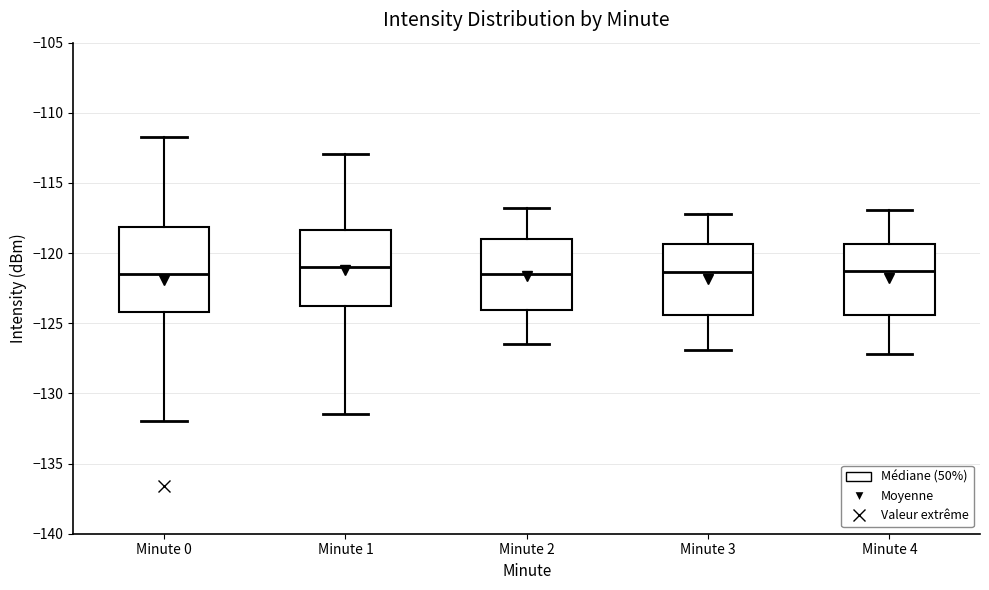

Reading left to right, transcribe this box plot: for each box, give where its median line is, the range the box spans, and where its two whiskers end, as read against the y-axis. The values are not printed on the chart, so give them approximately, as read against the axis.

Minute 0: median -121.5, box -124.0 to -118.0, whiskers -132.0 to -111.5
Minute 1: median -121.0, box -124.0 to -118.5, whiskers -131.5 to -113.0
Minute 2: median -121.5, box -124.0 to -119.0, whiskers -126.5 to -117.0
Minute 3: median -121.5, box -124.5 to -119.5, whiskers -127.0 to -117.0
Minute 4: median -121.0, box -124.5 to -119.5, whiskers -127.0 to -117.0